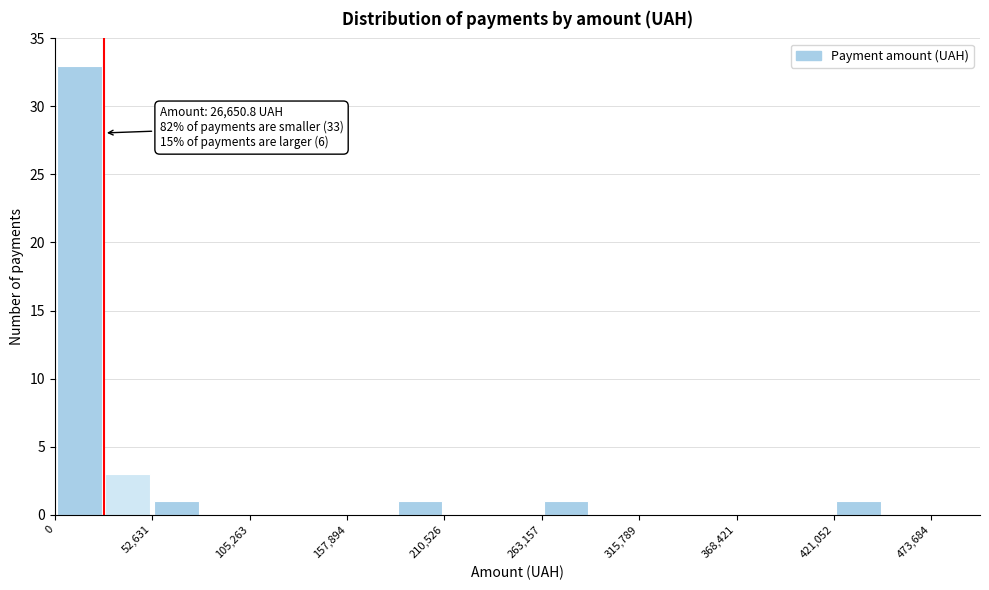

Read against the x-axis, roughly where is the centre of the tallest bar?

10000